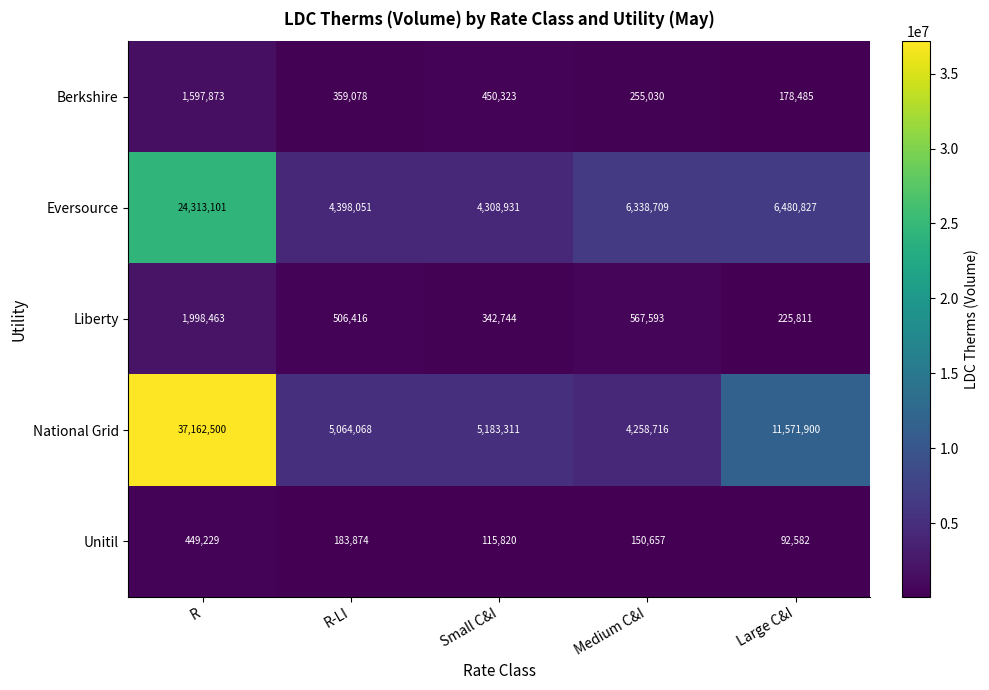

The value of National Grid at Large C&I is 4134334. True or false?

False